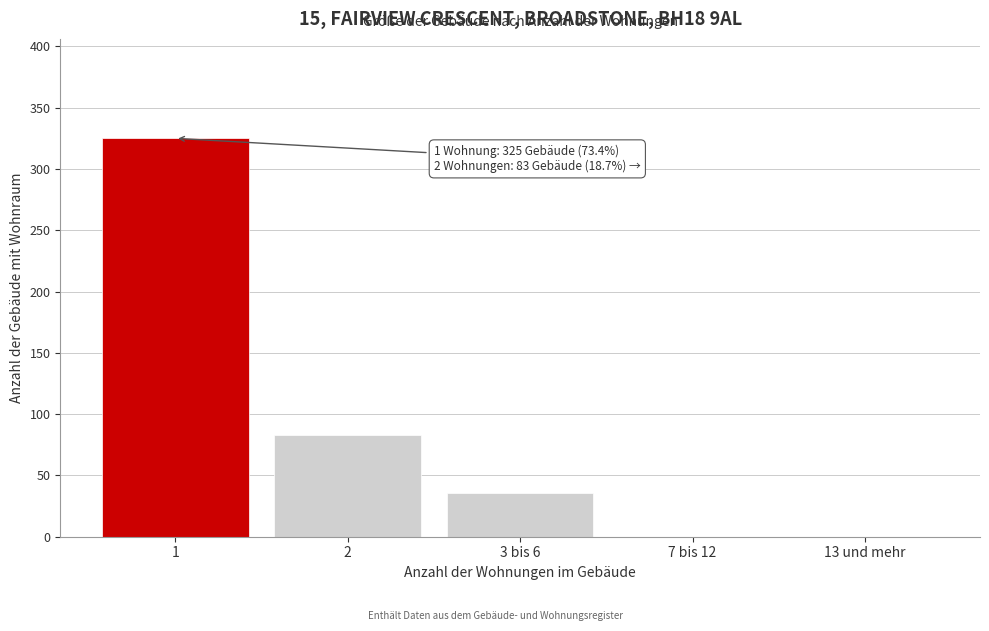

Reading left to right, transcribe all the data shown in this chart.

1=325	2=83	3 bis 6=36	7 bis 12=0	13 und mehr=0